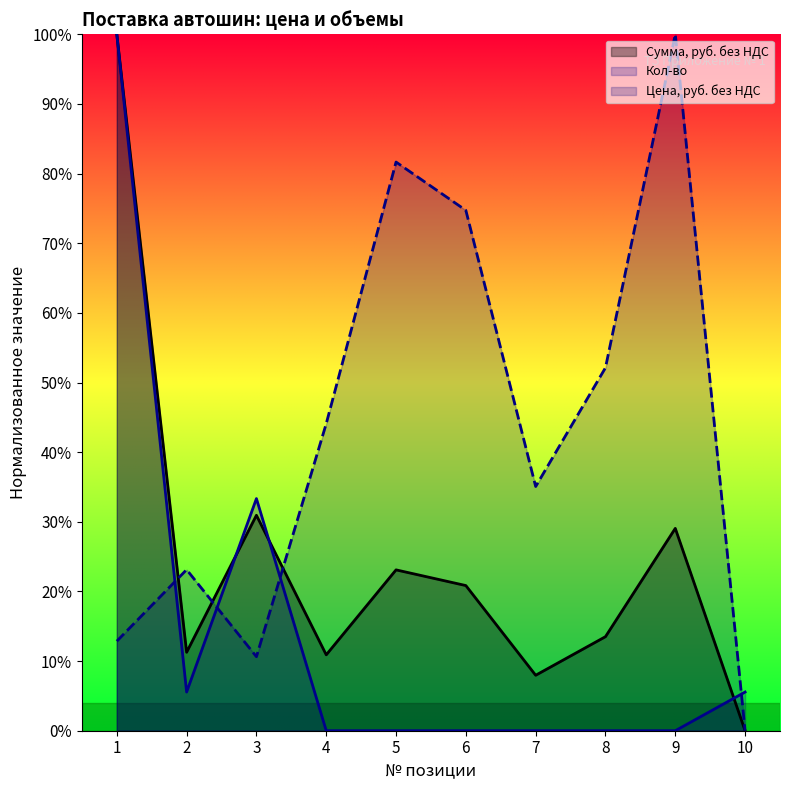

The Кол-во series shows 0.6 at 7. True or false?

False